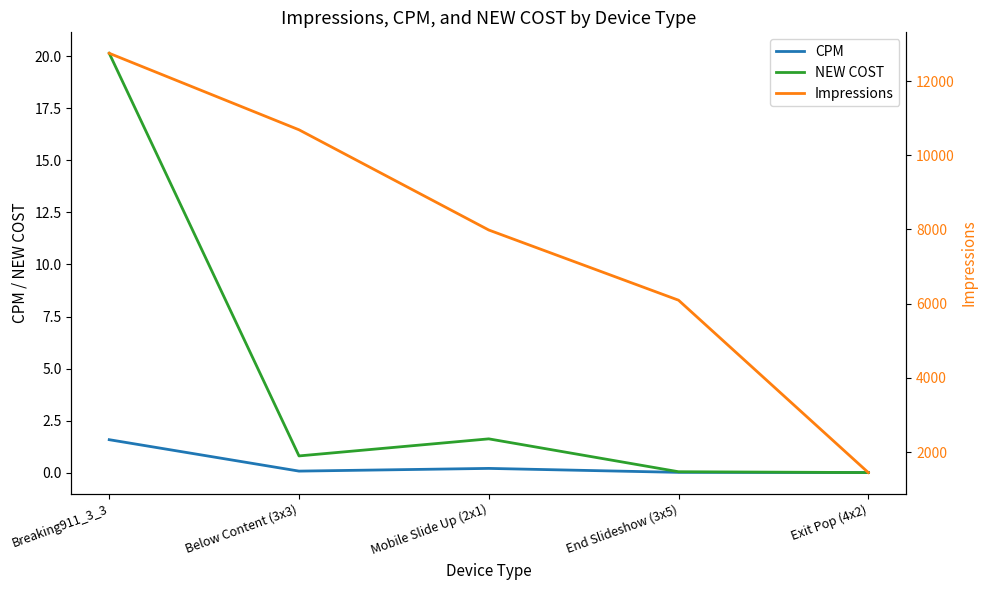

Rank the series at Below Content (3x3) from lowest to highest value.

CPM, NEW COST, Impressions